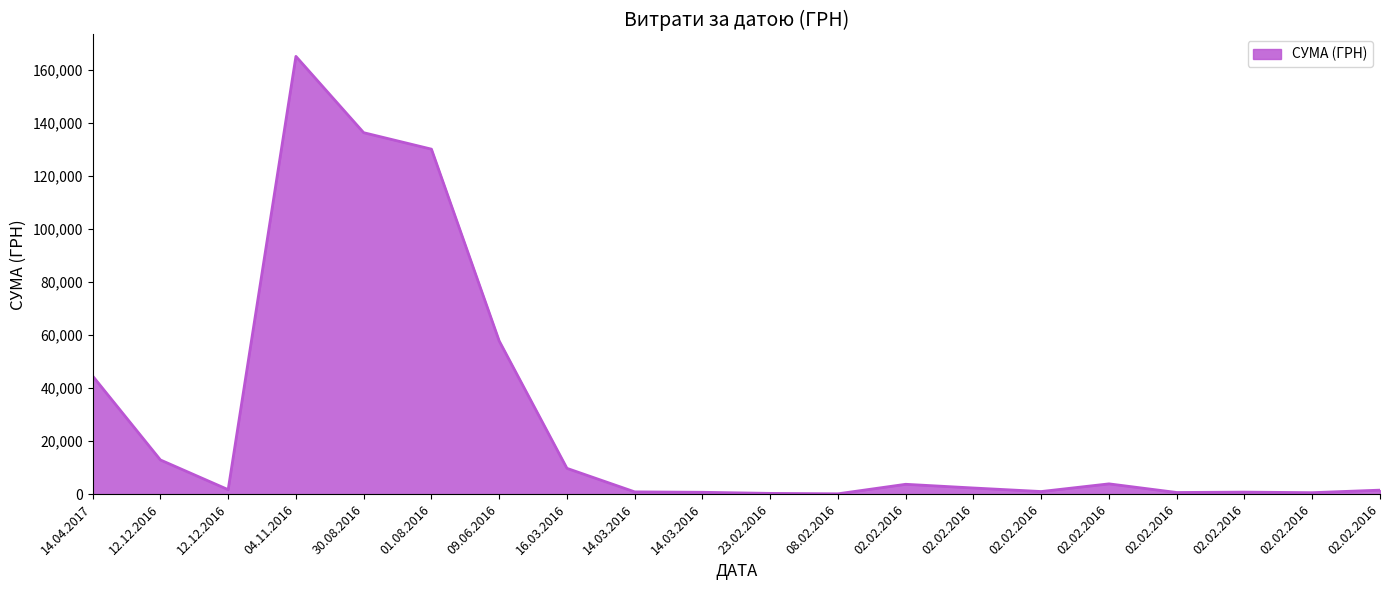

Count the number of categories in the chart.

20